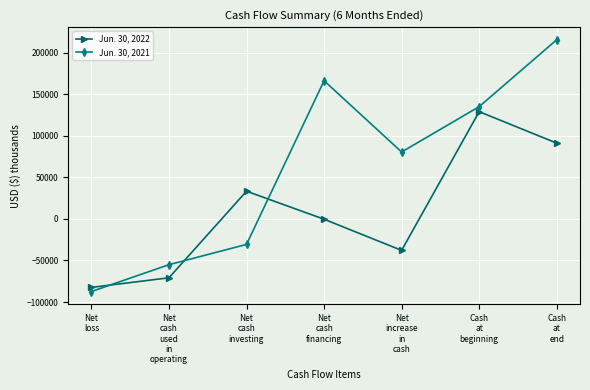

At which category does Jun. 30, 2021 reach its first local peak?

Net
cash
financing